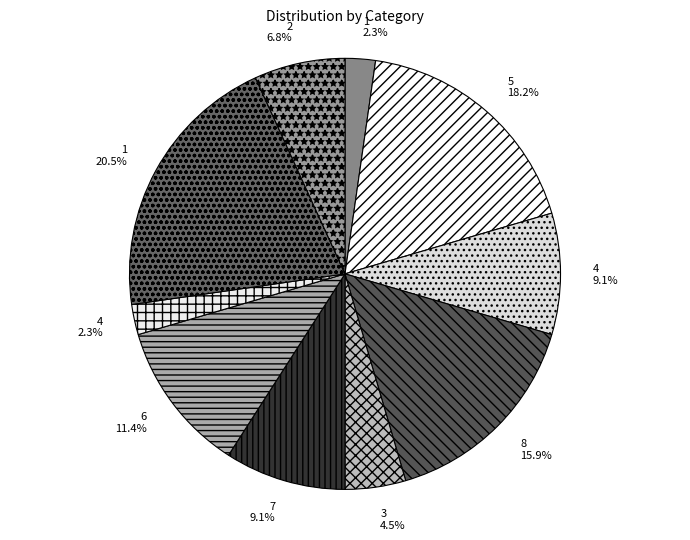

Is there a majority slice in this chart?

No